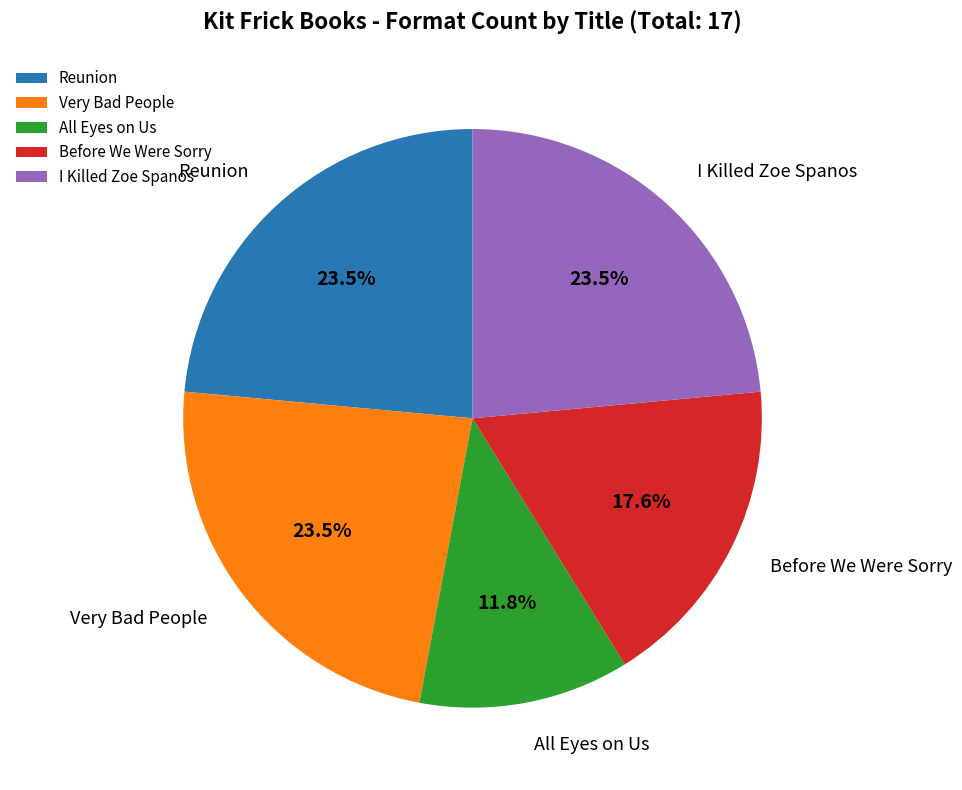

Which slice is the smallest?

All Eyes on Us